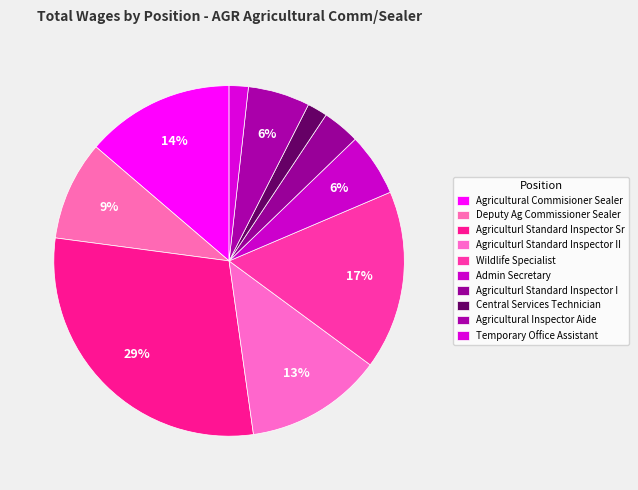

To the nearest percent, what is the combined percentage of Admin Secretary and Agricultural Inspector Aide?

12%